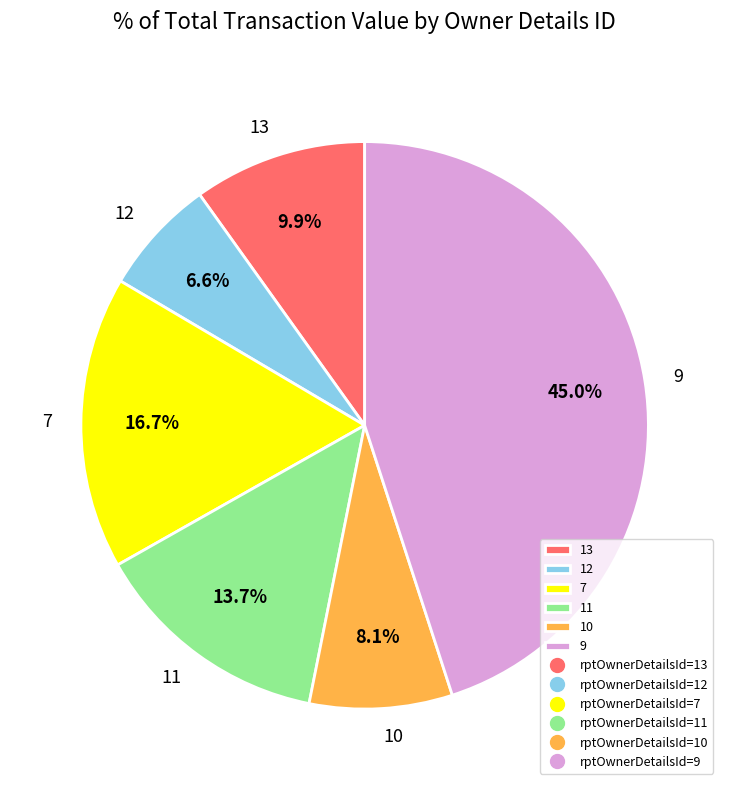

To the nearest percent, what percentage of the pie is 7?

17%